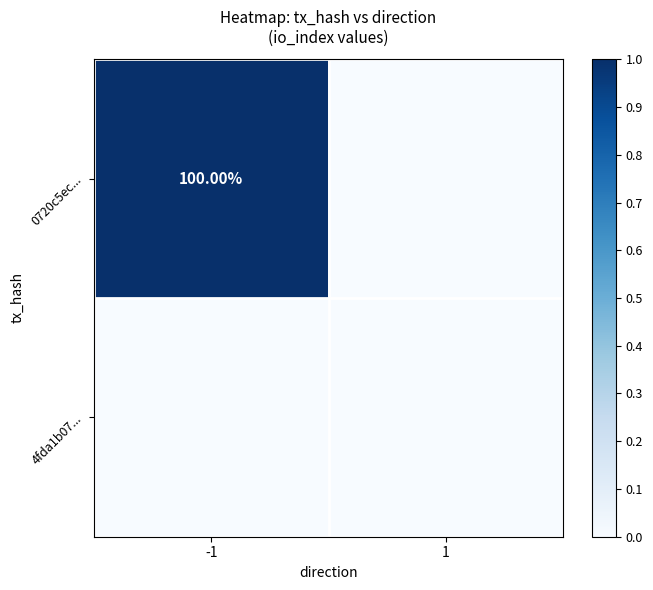

Rank the series by their maximum value, from lowest to highest.

4fda1b07..., 0720c5ec...